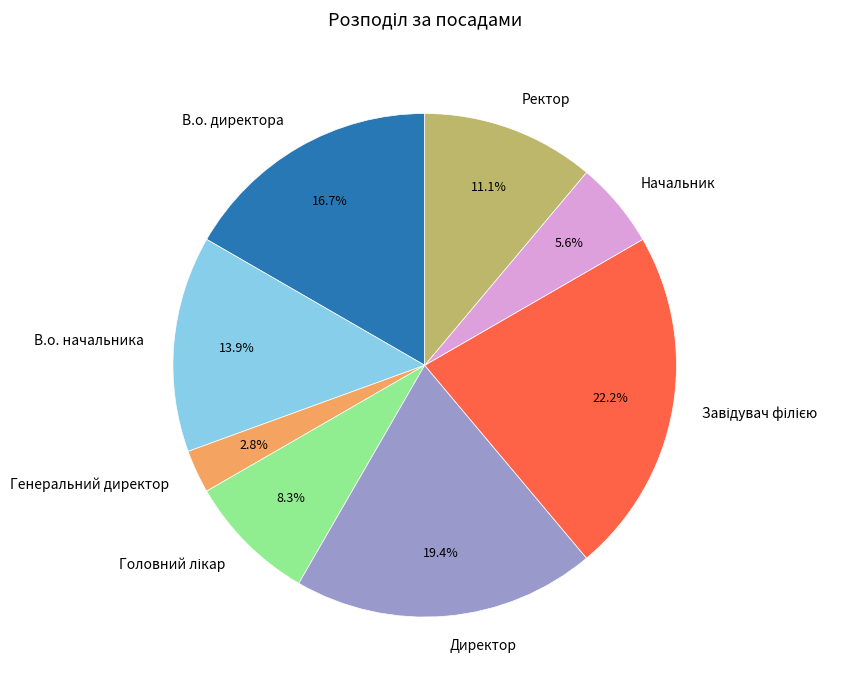

What portion of the pie excludes Директор?

80.6%